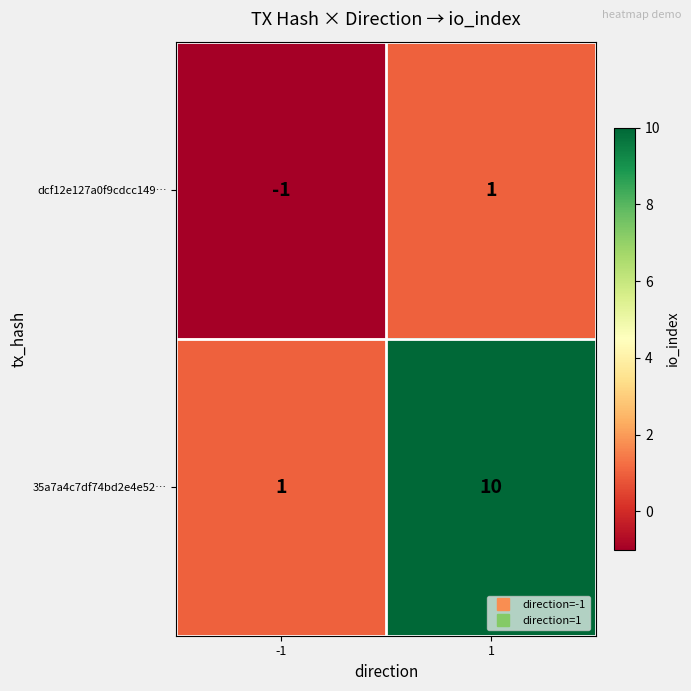

What is the total value across all series at 1?

11